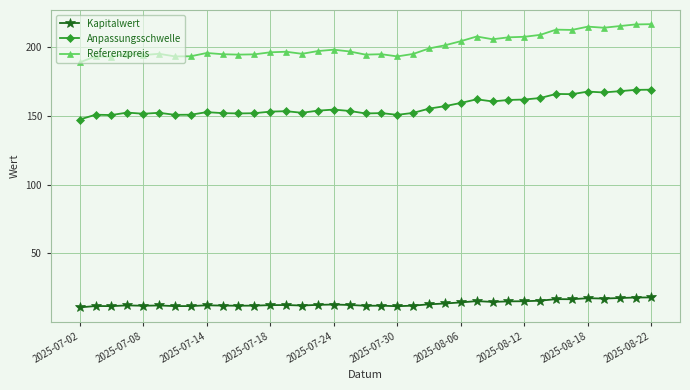

At how many categories does at least one series exceed 57?

37